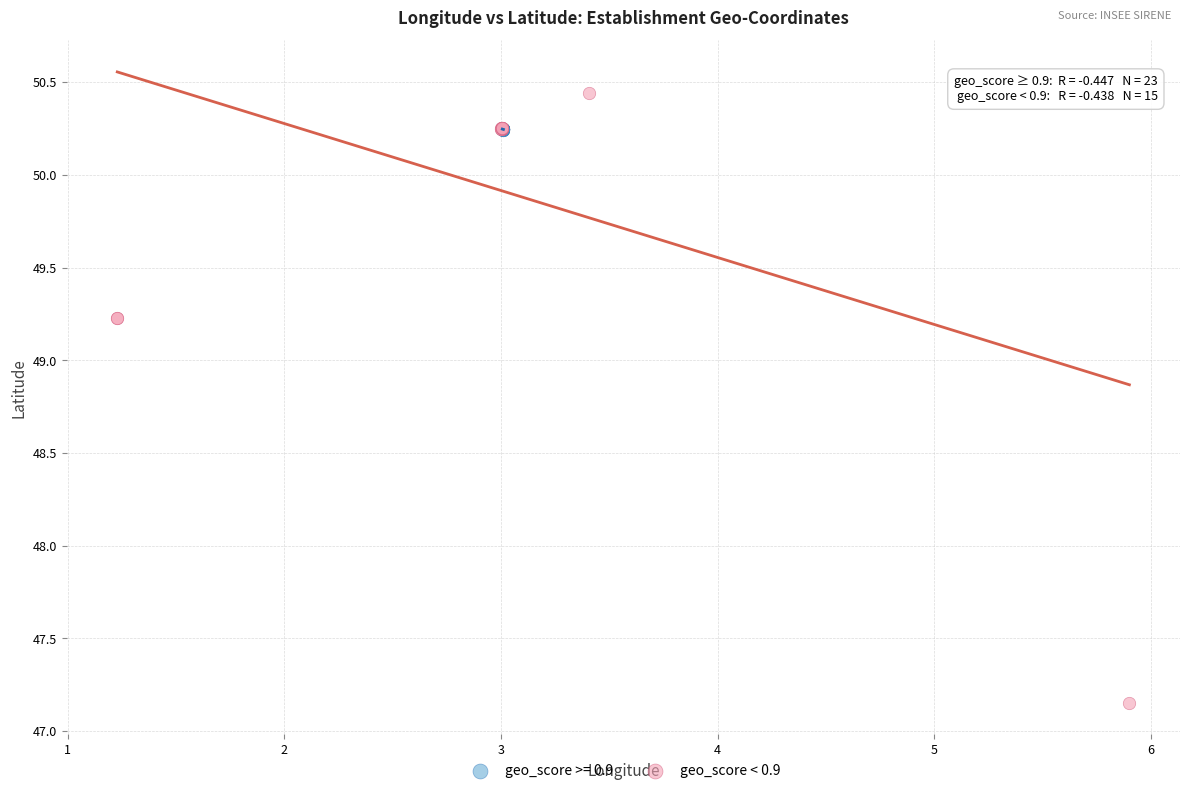

Which series contains the lowest Y value?

geo_score < 0.9